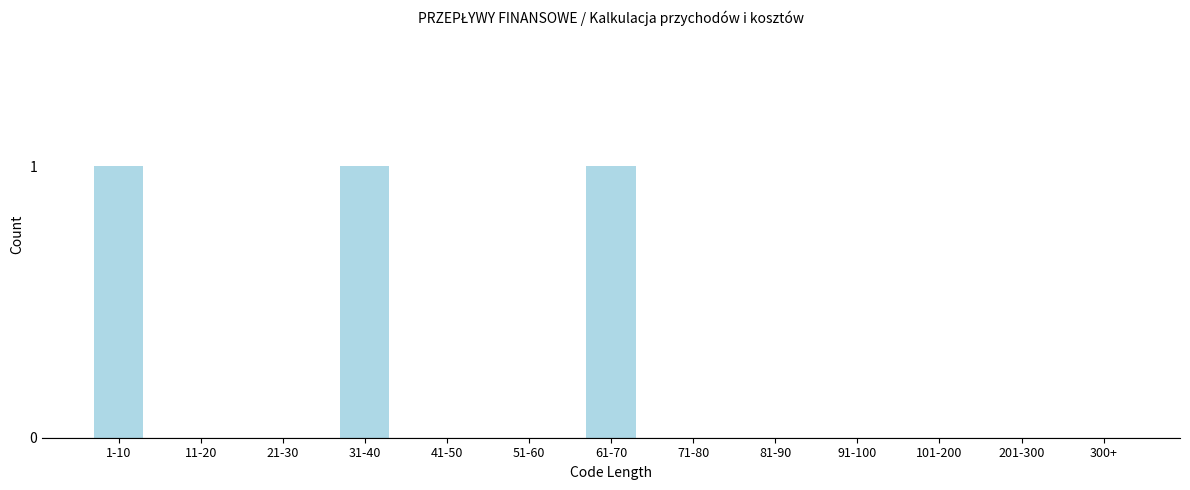

Reading left to right, transcribe all the data shown in this chart.

1-10=1	11-20=0	21-30=0	31-40=1	41-50=0	51-60=0	61-70=1	71-80=0	81-90=0	91-100=0	101-200=0	201-300=0	300+=0